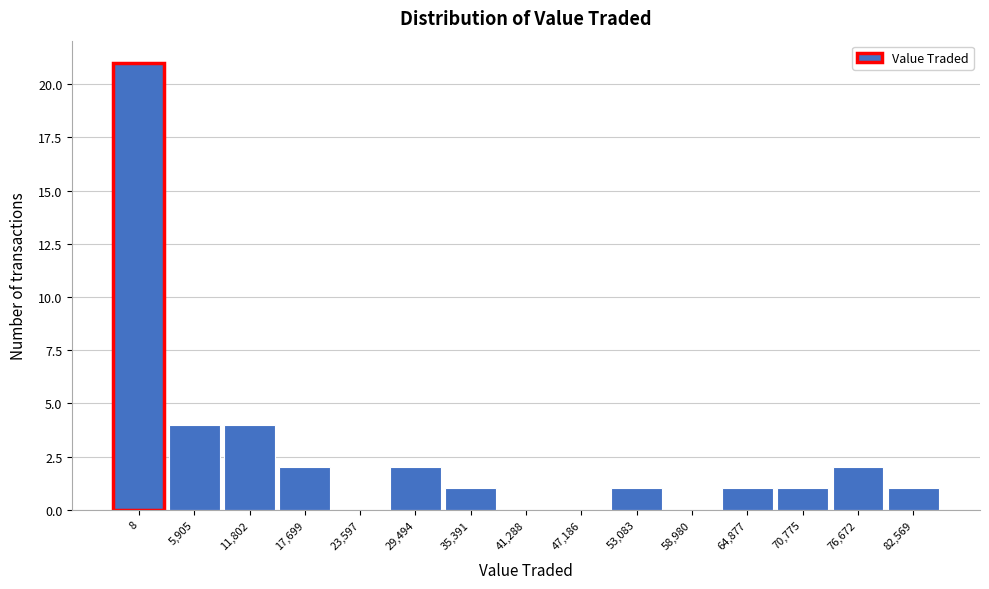

Reading left to right, extract all data points from this chart.

8=21	5,905=4	11,802=4	17,699=2	23,597=0	29,494=2	35,391=1	41,288=0	47,186=0	53,083=1	58,980=0	64,877=1	70,775=1	76,672=2	82,569=1